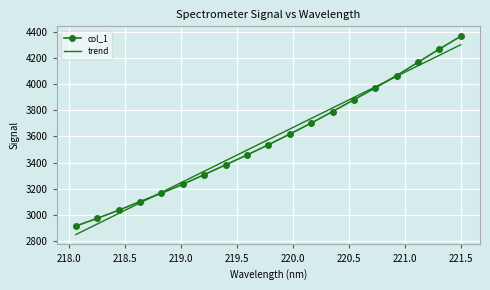

Count the number of categories in the chart.

19